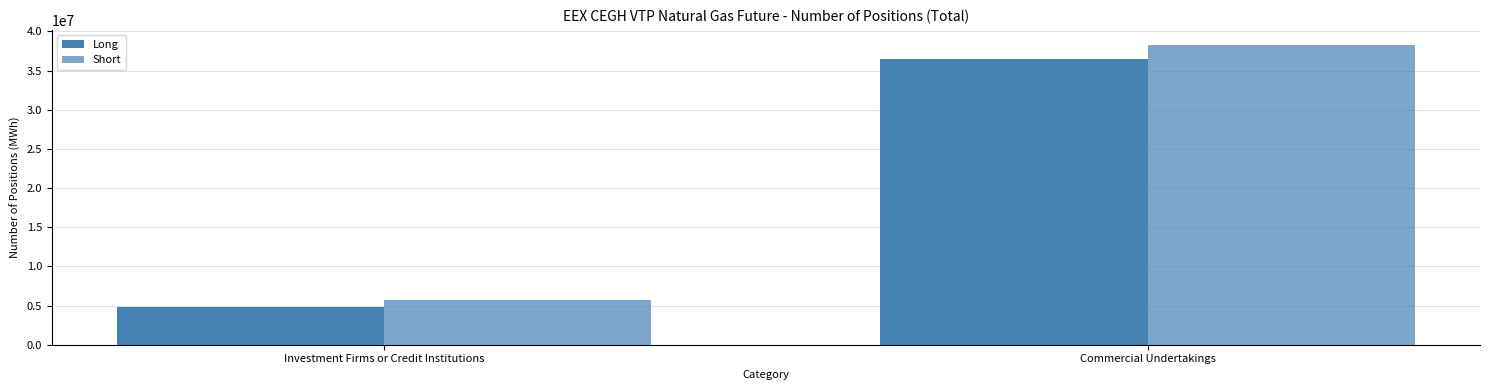

Which series has the largest total across all categories?

Short